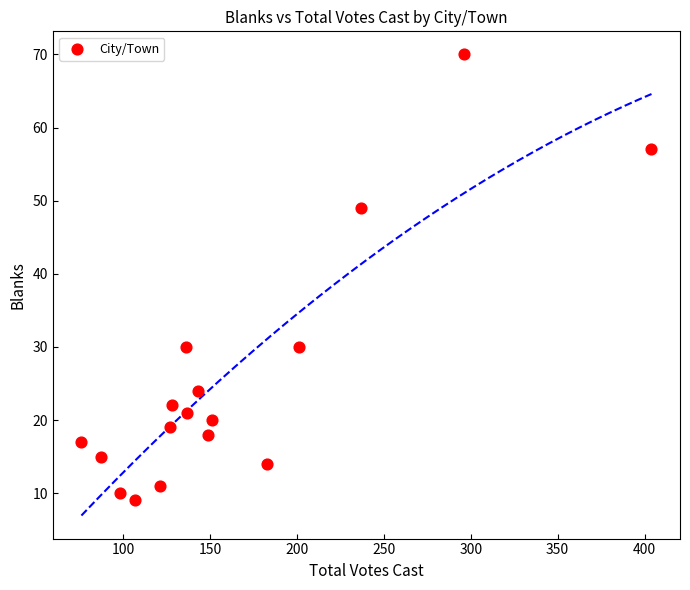

What is the range of X values (max minus min)?

328